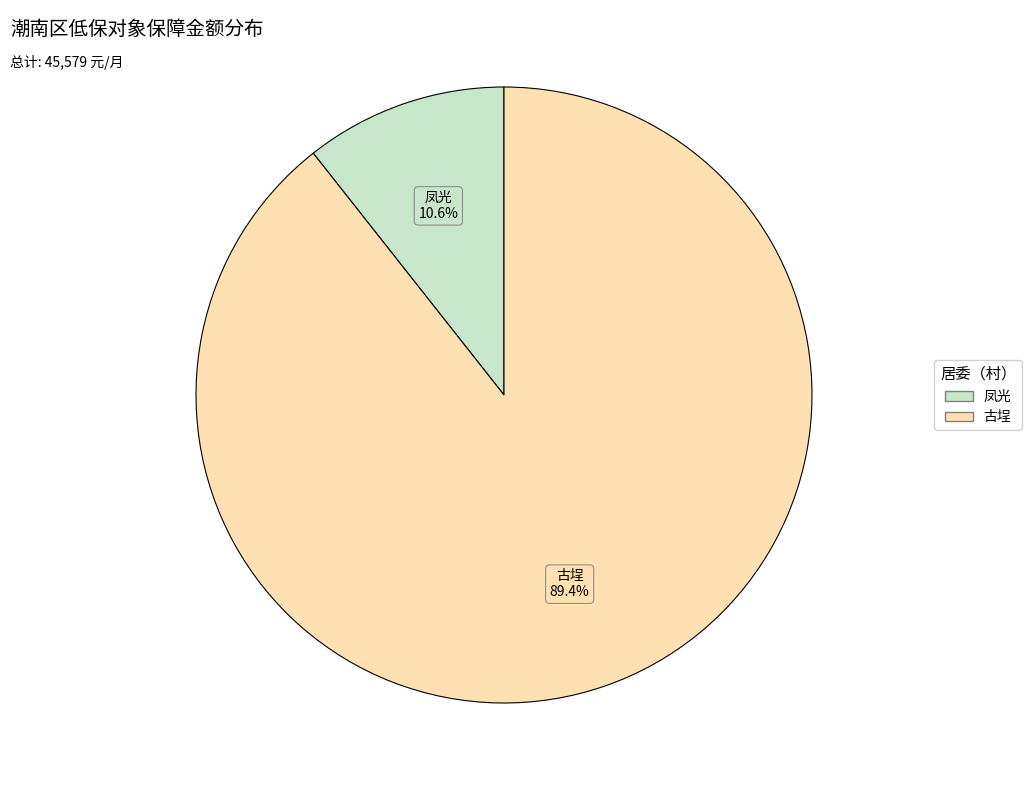

Is there any slice that represents more than half of the pie?

Yes